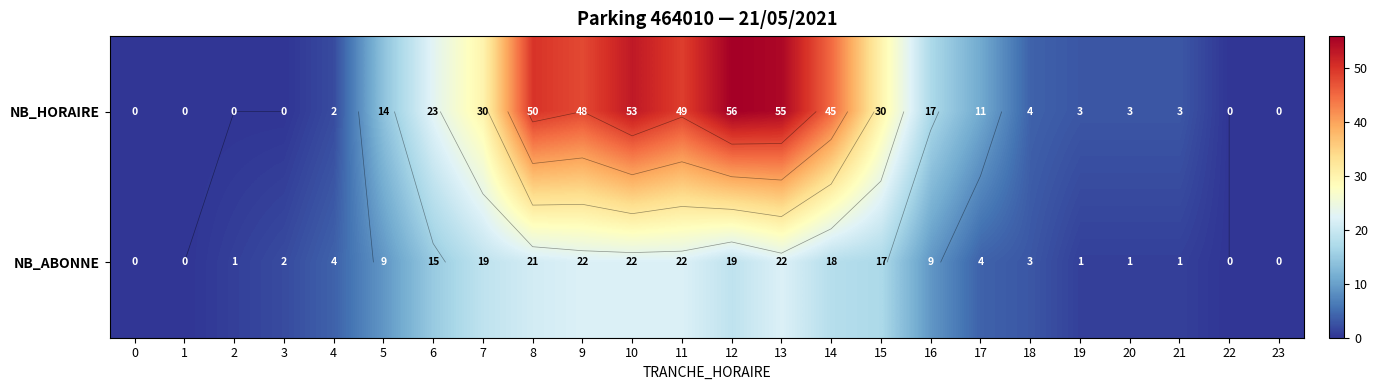

The value of NB_HORAIRE at 20 is 3. True or false?

True